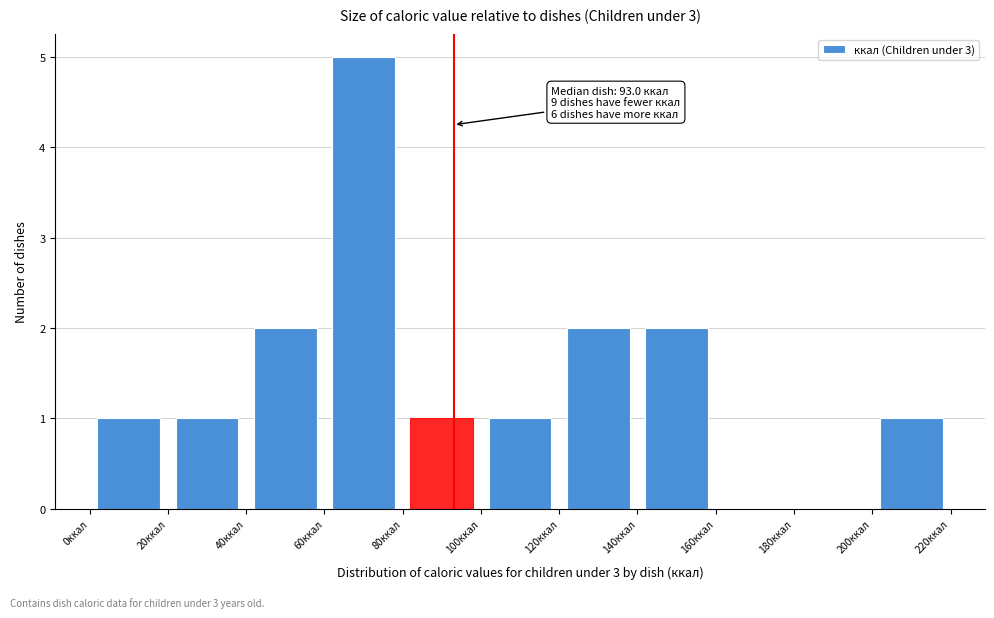

Over which range of the x-axis is the bar tallest?

60 to 80